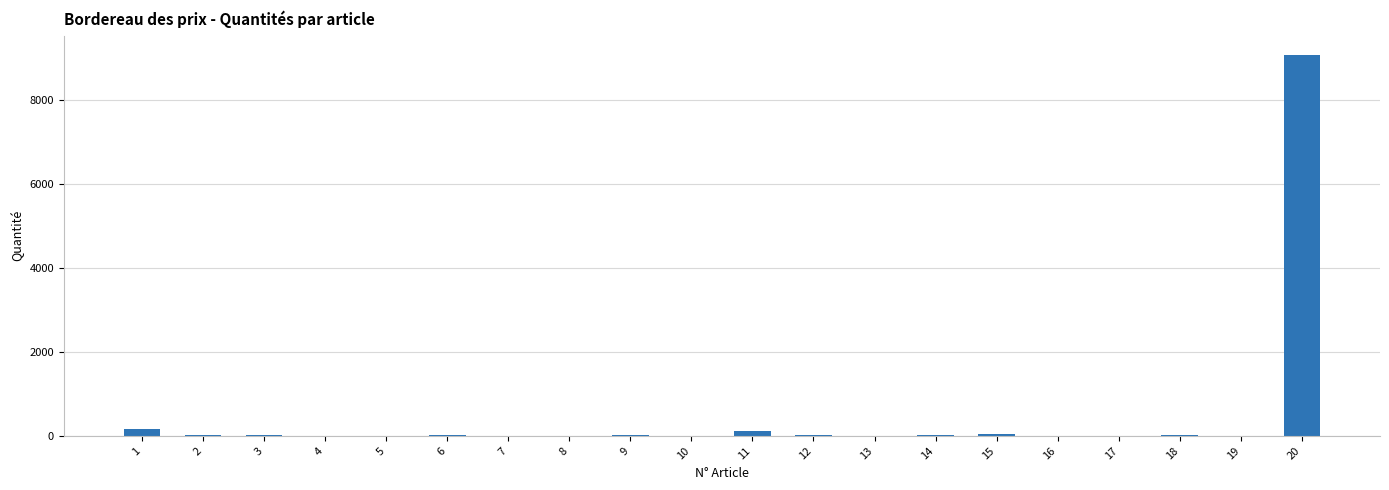

Is it true that the value at 20 is 9090?

True